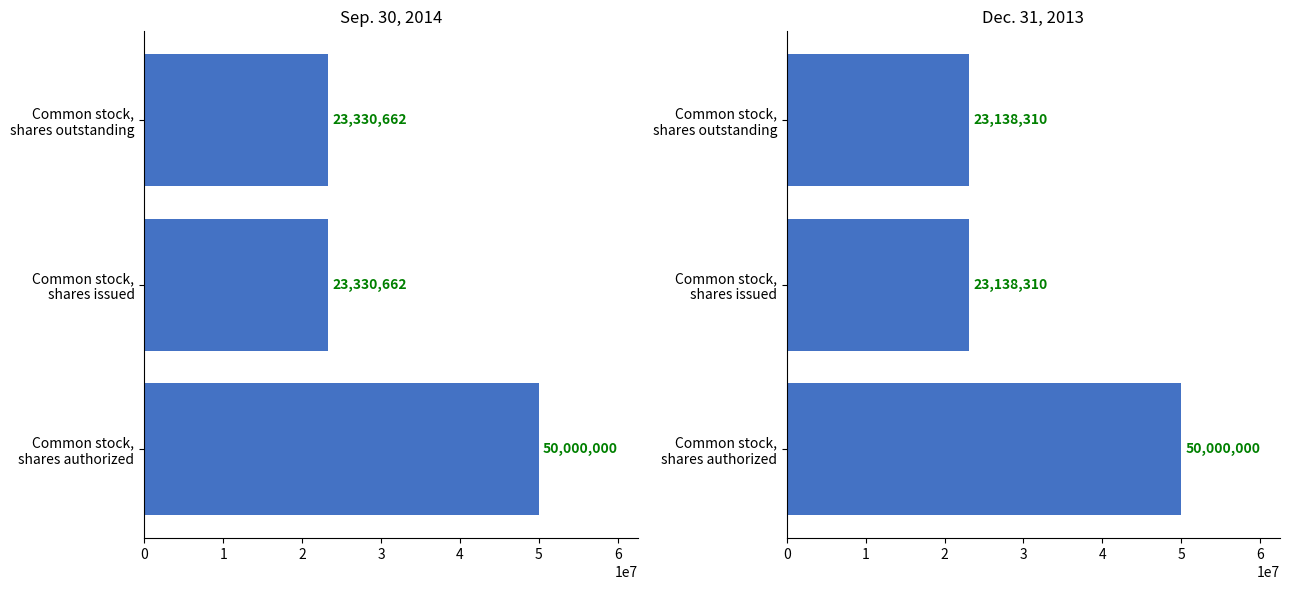

Read the Dec. 31, 2013 value at Common stock, shares authorized, to the nearest 50.

50000000